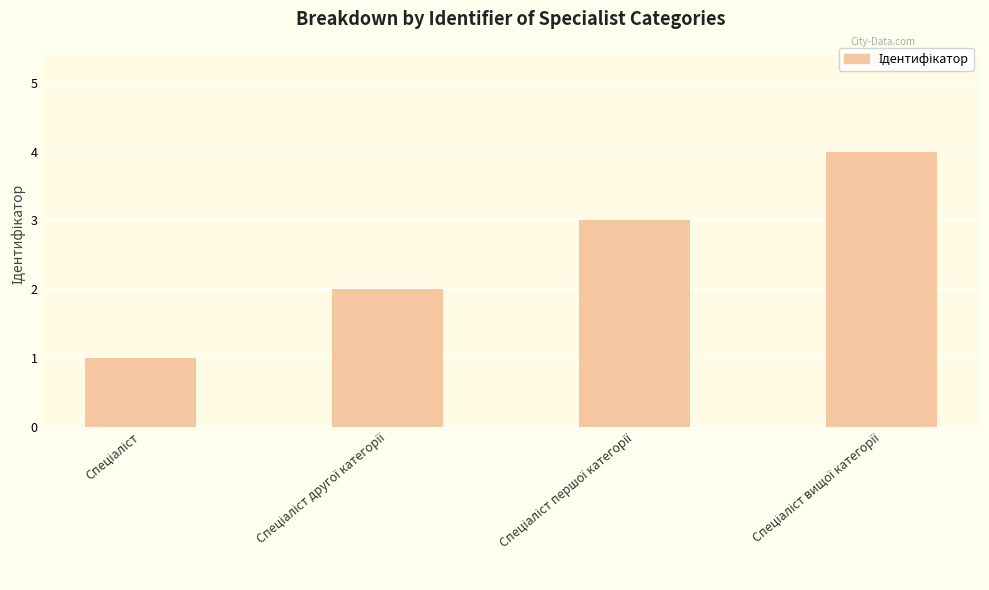

Reading right to left, list all the values displayed in this chart.

4	3	2	1